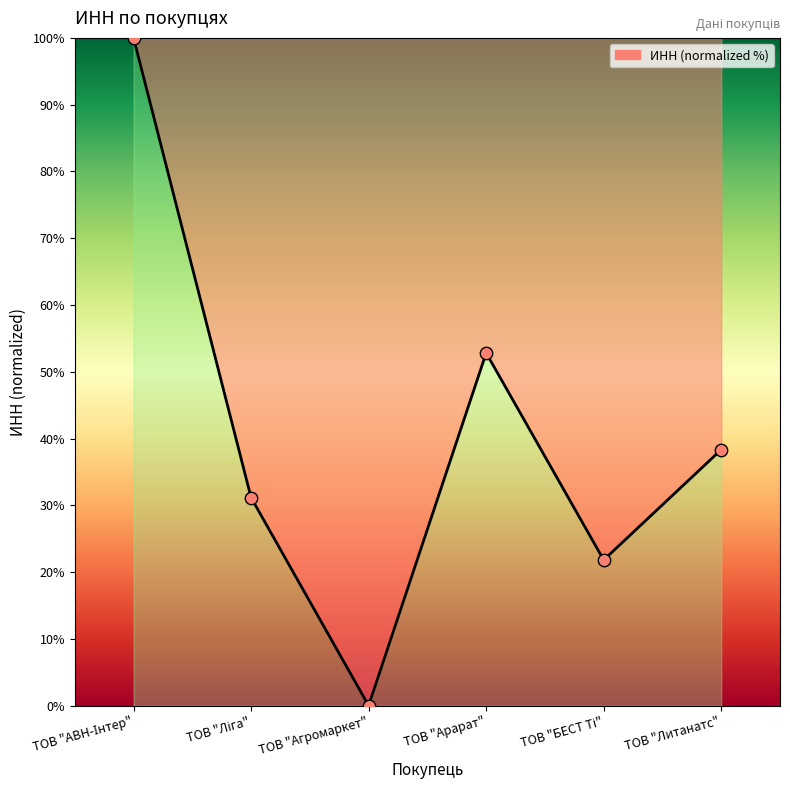

What position from the left is ТОВ "Литанатс"?

6